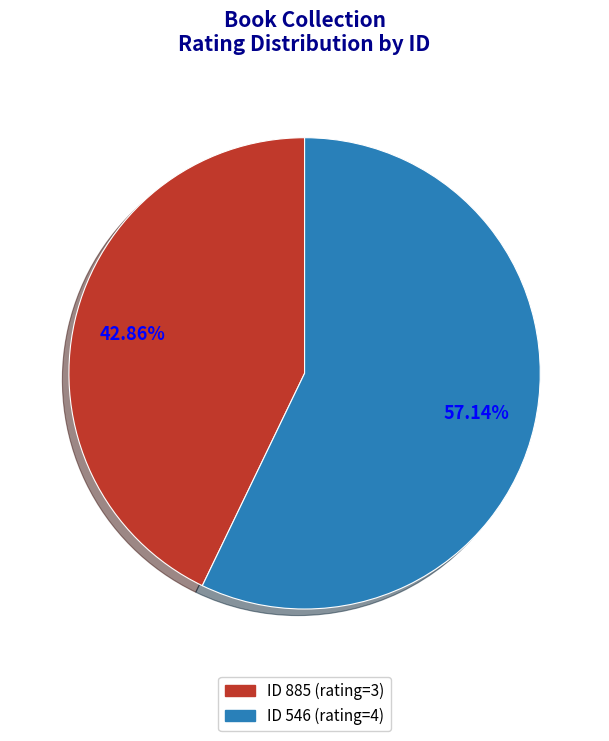

Which category accounts for the majority?

ID 546 (rating=4)